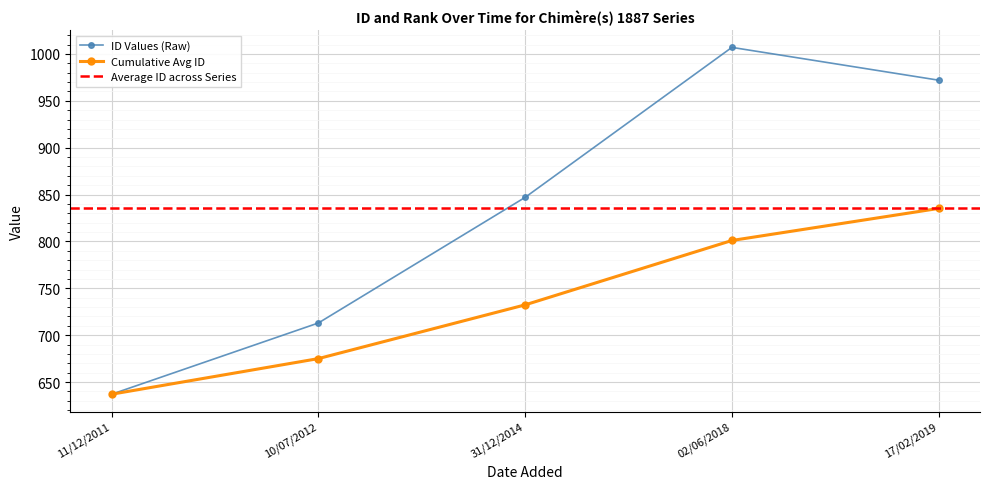

What is the greatest value displayed?

1007